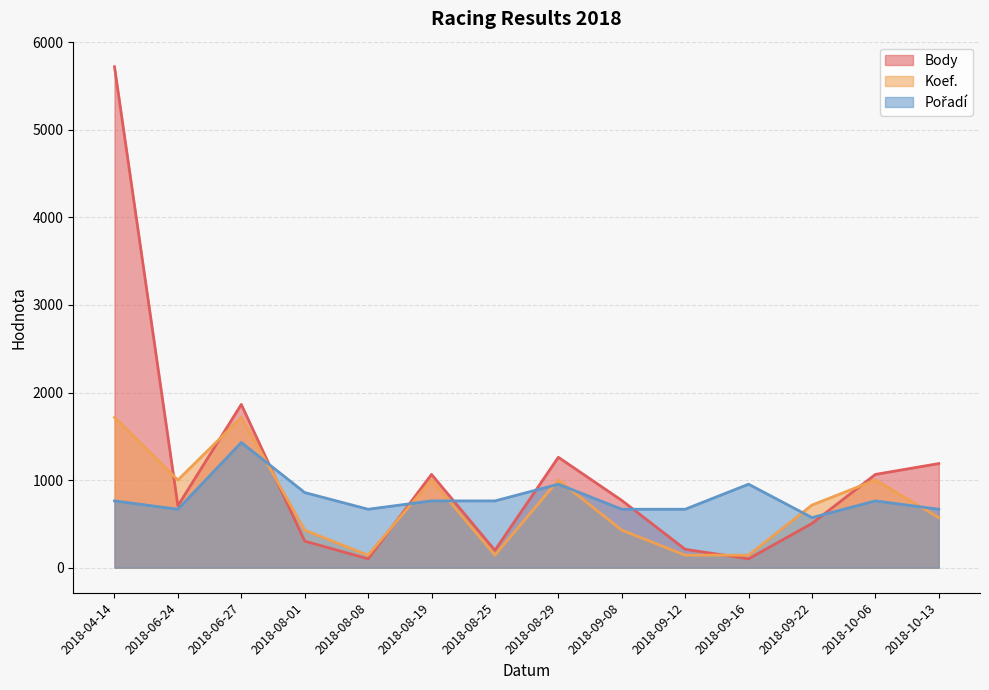

What is the label of the 13th point from the left?

2018-10-06